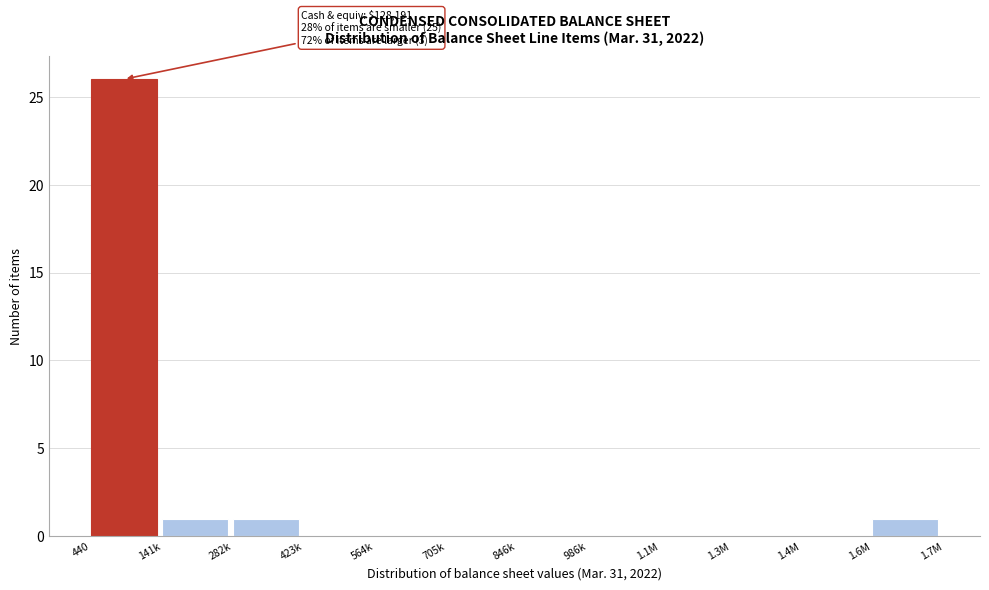

Reading left to right, extract all data points from this chart.

440=26	141k=1	282k=1	423k=0	564k=0	705k=0	846k=0	986k=0	1.1M=0	1.3M=0	1.4M=0	1.6M=1